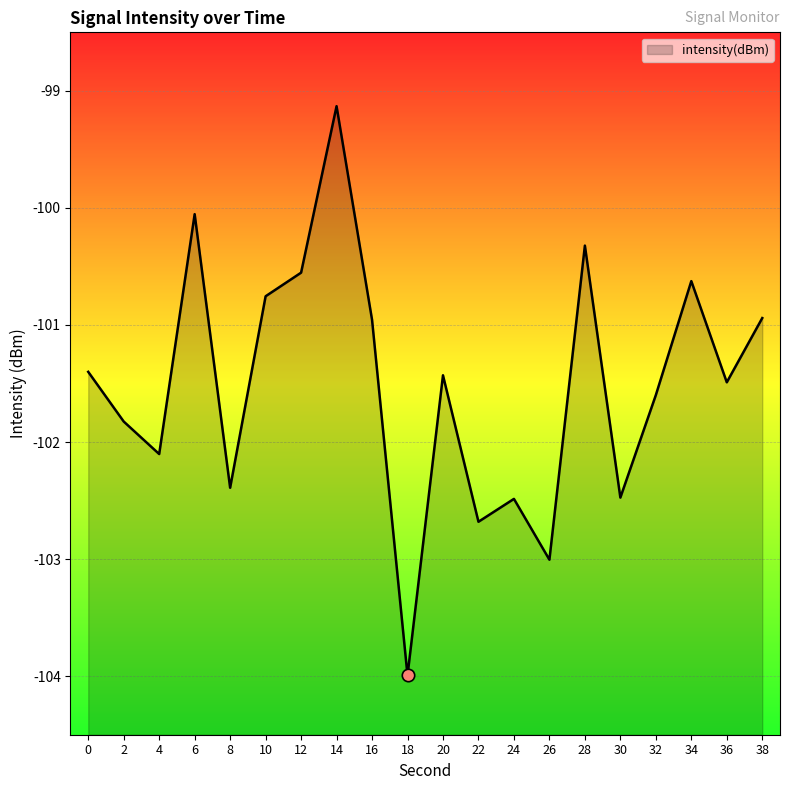

What is the change in value from 20 to 28?

+1.1